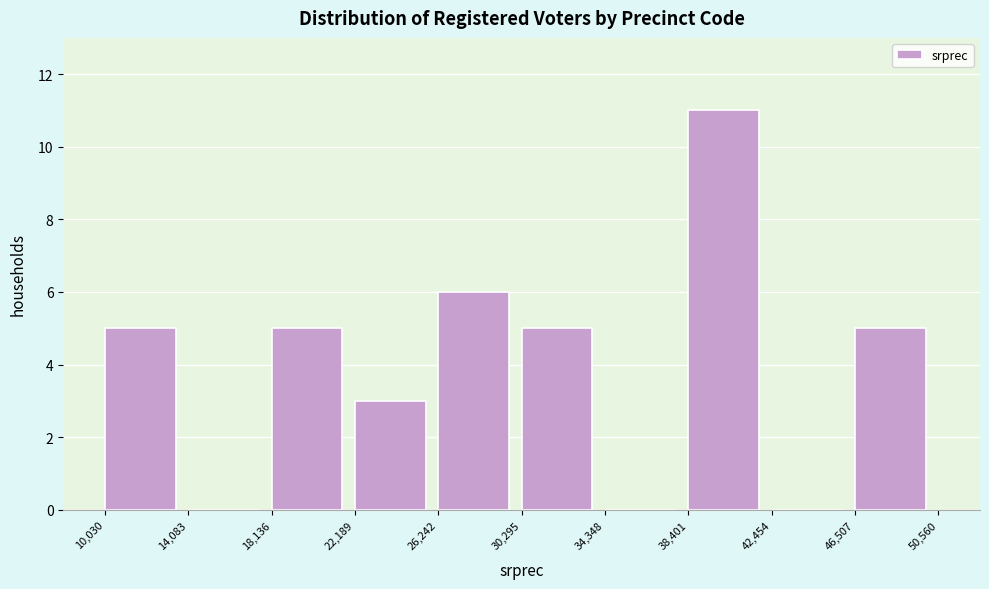

Over which range of the x-axis is the bar tallest?

38,401 to 42,454